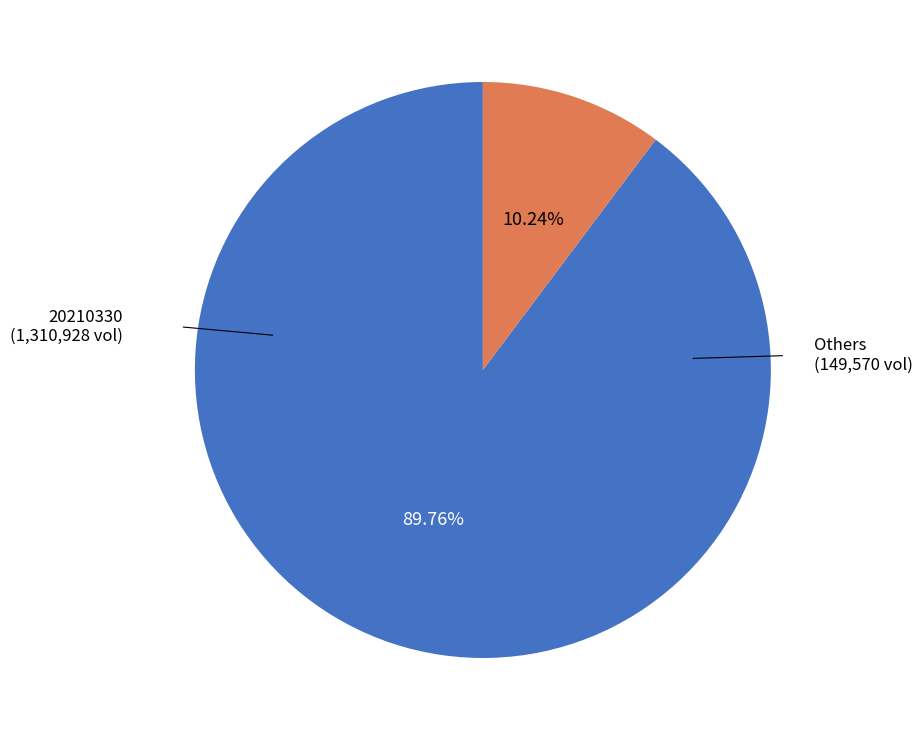

Is there any slice that represents more than half of the pie?

Yes